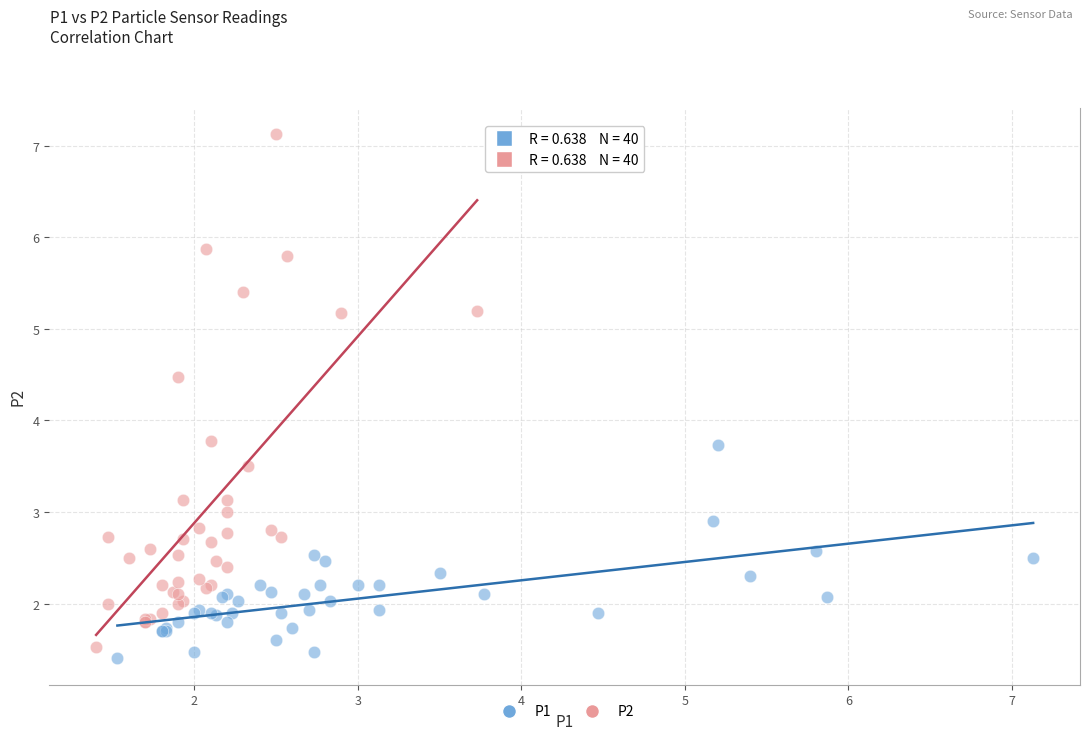

What are all the series names shown in the legend?

P1, P2